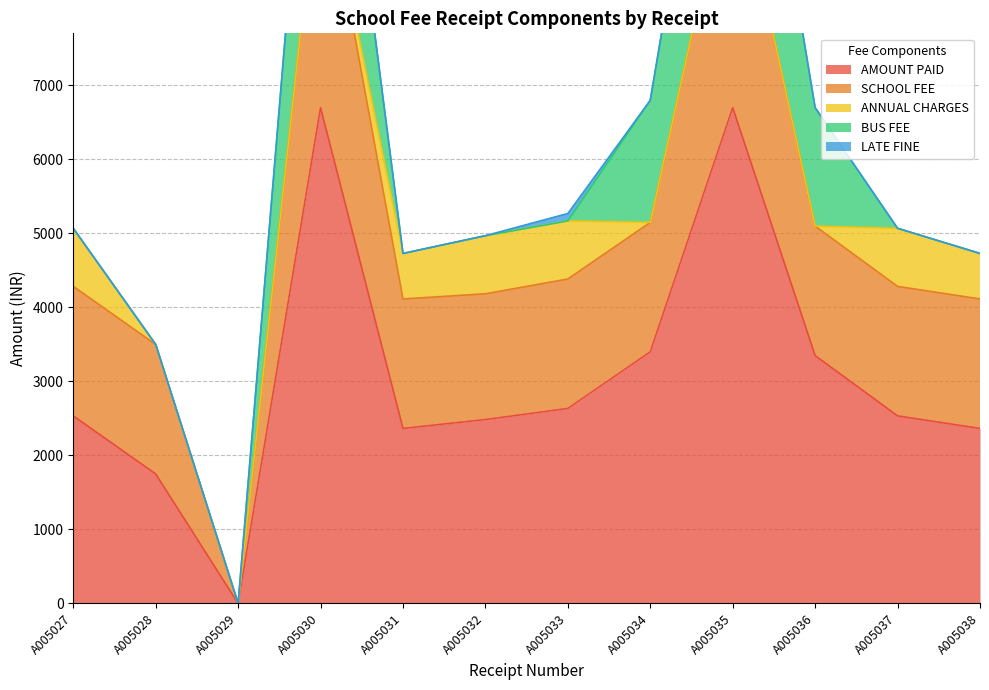

The ANNUAL CHARGES series shows 785 at A005033. True or false?

True